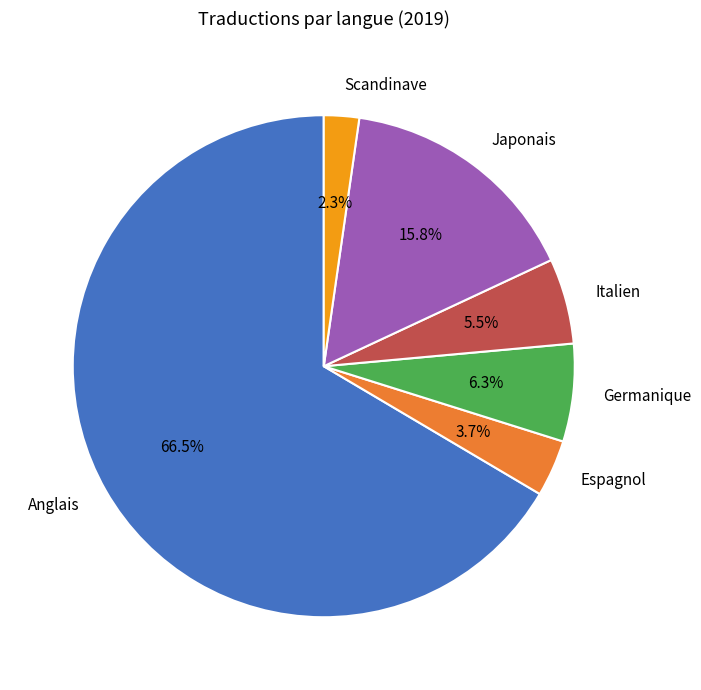

Which slice is the largest?

Anglais